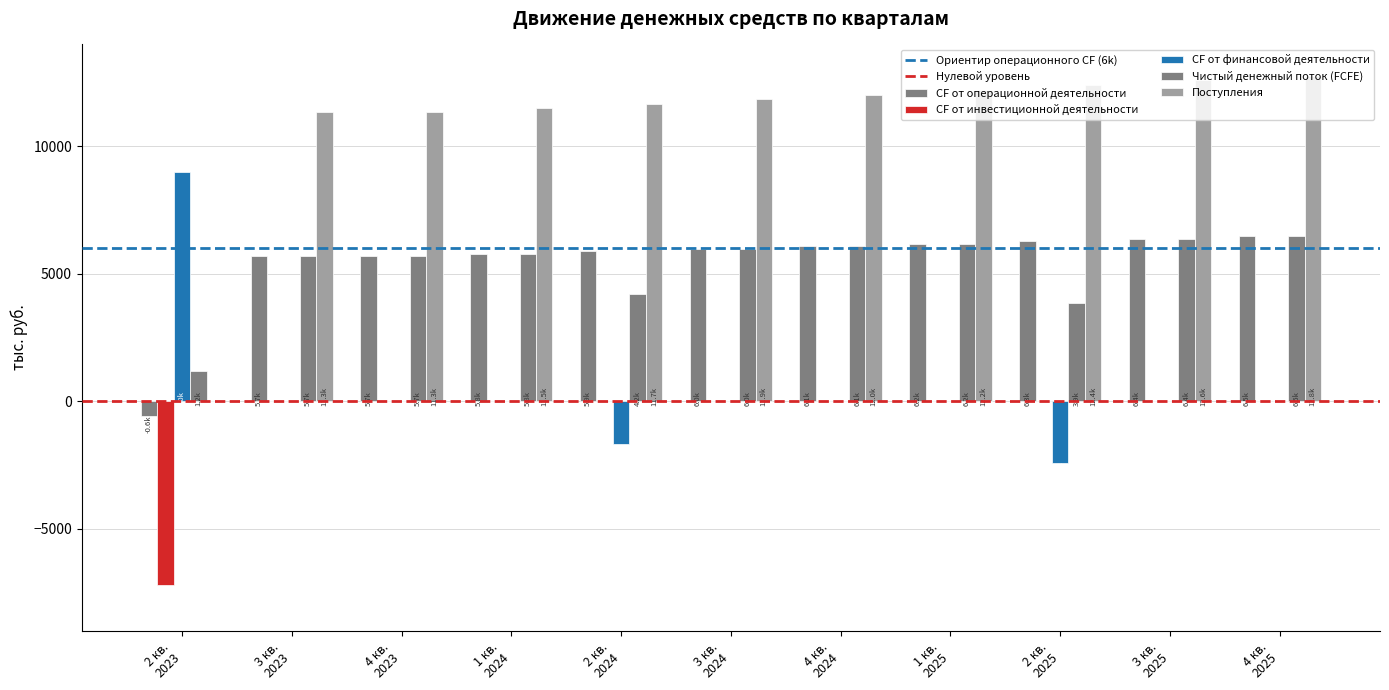

Are the bars grouped side by side (vs. stacked)?

Yes